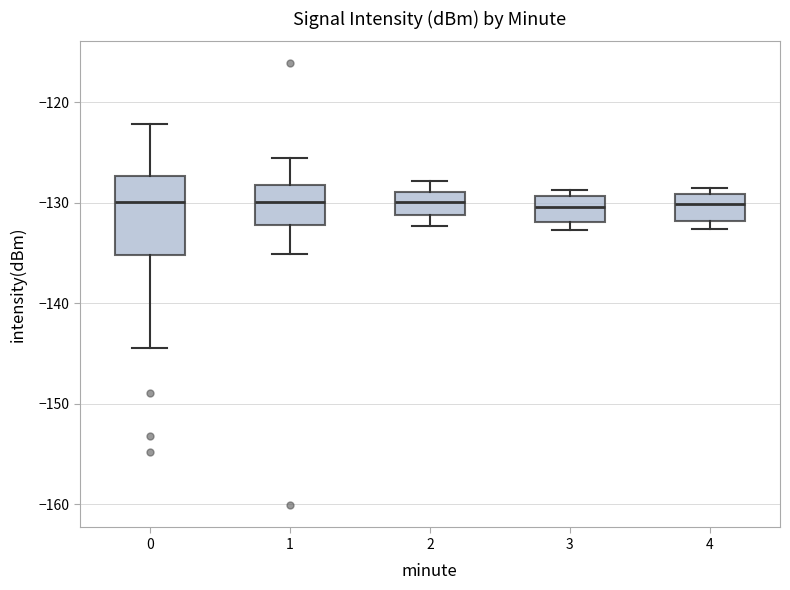

Comparing the boxes themselves (not the whiskers), which one is the tallest?

0